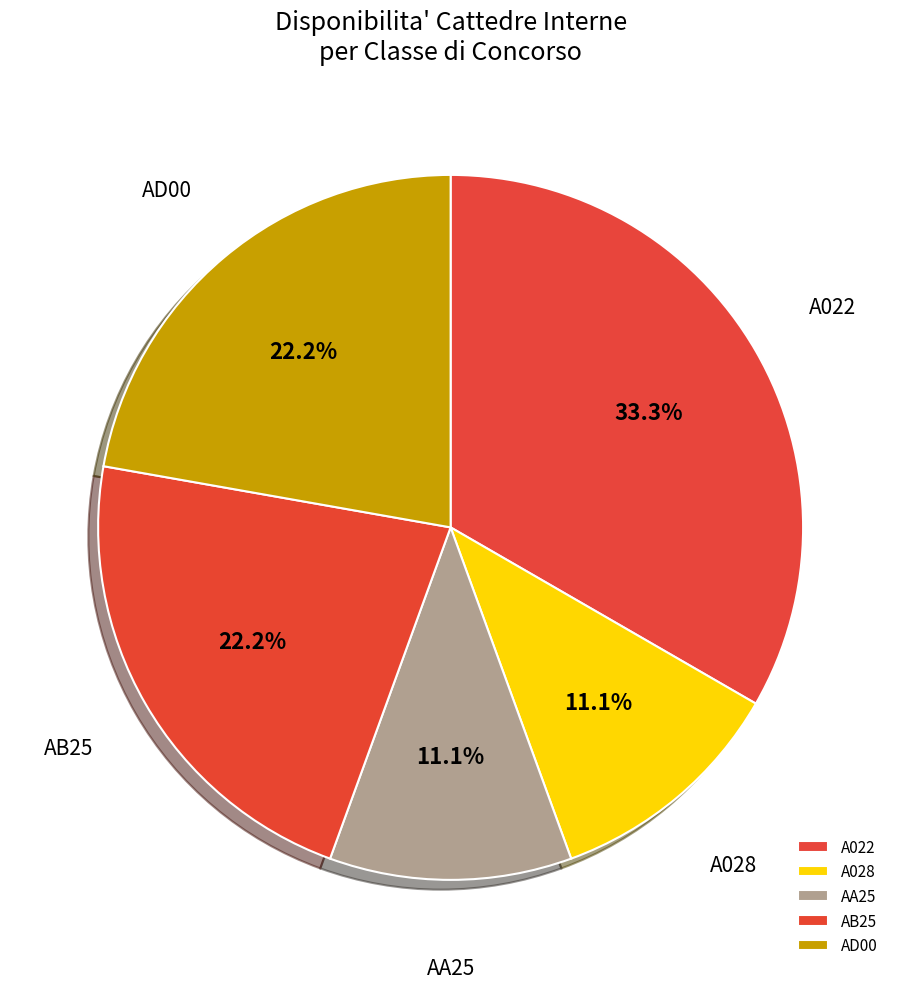

Does AB25 represent more than half of the total?

No